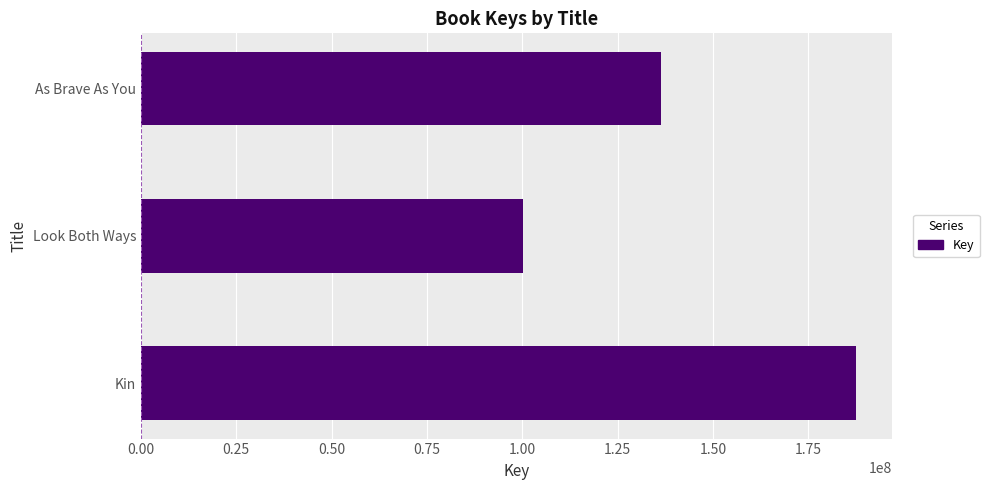

Which has a higher value, Look Both Ways or As Brave As You?

As Brave As You